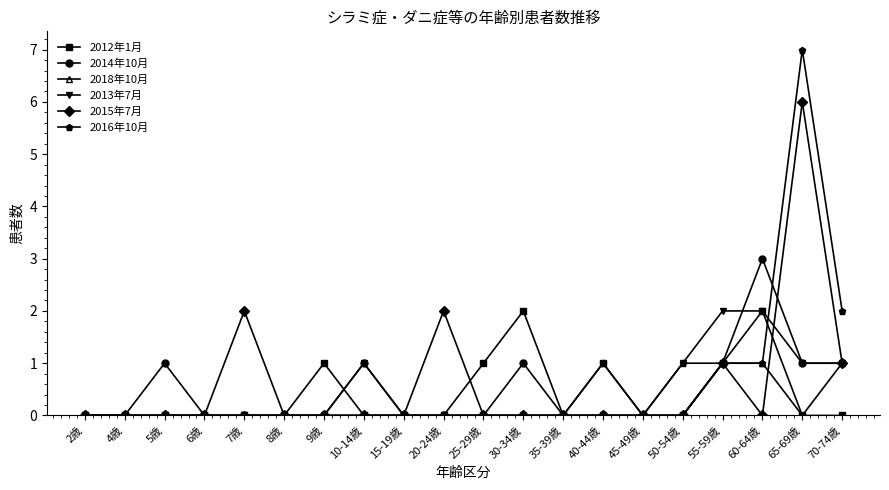

Reading left to right, what are all the values shown in this chart?

2012年1月: 2歳=0	4歳=0	5歳=0	6歳=0	7歳=0	8歳=0	9歳=1	10-14歳=0	15-19歳=0	20-24歳=0	25-29歳=1	30-34歳=2	35-39歳=0	40-44歳=1	45-49歳=0	50-54歳=0	55-59歳=1	60-64歳=2	65-69歳=0	70-74歳=0
2014年10月: 2歳=0	4歳=0	5歳=1	6歳=0	7歳=0	8歳=0	9歳=0	10-14歳=1	15-19歳=0	20-24歳=0	25-29歳=0	30-34歳=1	35-39歳=0	40-44歳=0	45-49歳=0	50-54歳=0	55-59歳=1	60-64歳=3	65-69歳=1	70-74歳=1
2018年10月: 2歳=0	4歳=0	5歳=0	6歳=0	7歳=0	8歳=0	9歳=0	10-14歳=0	15-19歳=0	20-24歳=0	25-29歳=0	30-34歳=0	35-39歳=0	40-44歳=0	45-49歳=0	50-54歳=0	55-59歳=1	60-64歳=1	65-69歳=0	70-74歳=1
2013年7月: 2歳=0	4歳=0	5歳=0	6歳=0	7歳=0	8歳=0	9歳=0	10-14歳=1	15-19歳=0	20-24歳=0	25-29歳=0	30-34歳=0	35-39歳=0	40-44歳=0	45-49歳=0	50-54歳=1	55-59歳=2	60-64歳=2	65-69歳=1	70-74歳=1
2015年7月: 2歳=0	4歳=0	5歳=0	6歳=0	7歳=2	8歳=0	9歳=0	10-14歳=0	15-19歳=0	20-24歳=2	25-29歳=0	30-34歳=0	35-39歳=0	40-44歳=0	45-49歳=0	50-54歳=0	55-59歳=1	60-64歳=0	65-69歳=6	70-74歳=1
2016年10月: 2歳=0	4歳=0	5歳=0	6歳=0	7歳=0	8歳=0	9歳=0	10-14歳=0	15-19歳=0	20-24歳=0	25-29歳=0	30-34歳=0	35-39歳=0	40-44歳=1	45-49歳=0	50-54歳=1	55-59歳=1	60-64歳=1	65-69歳=7	70-74歳=2